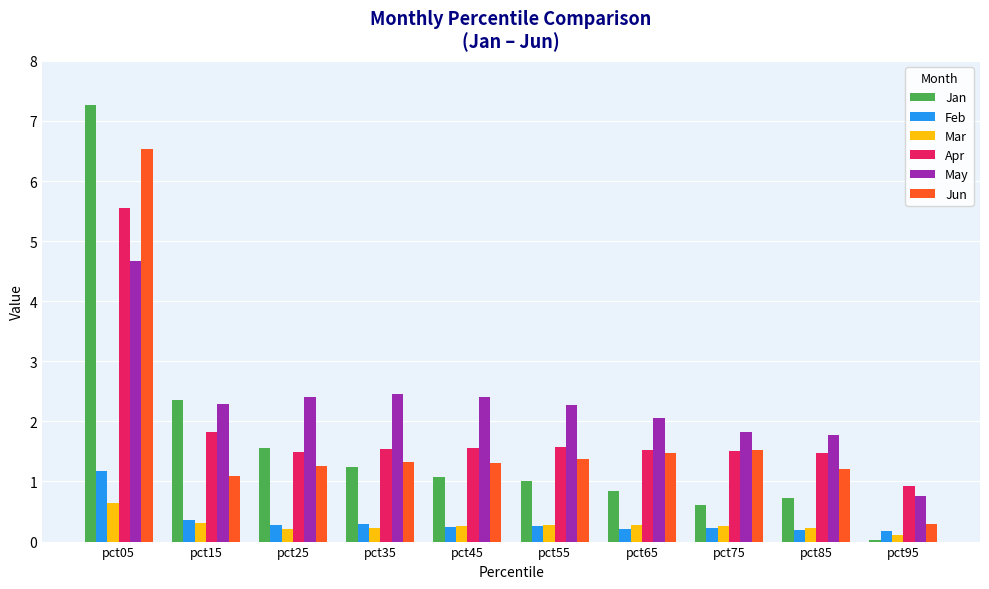

How many series are shown in this chart?

6